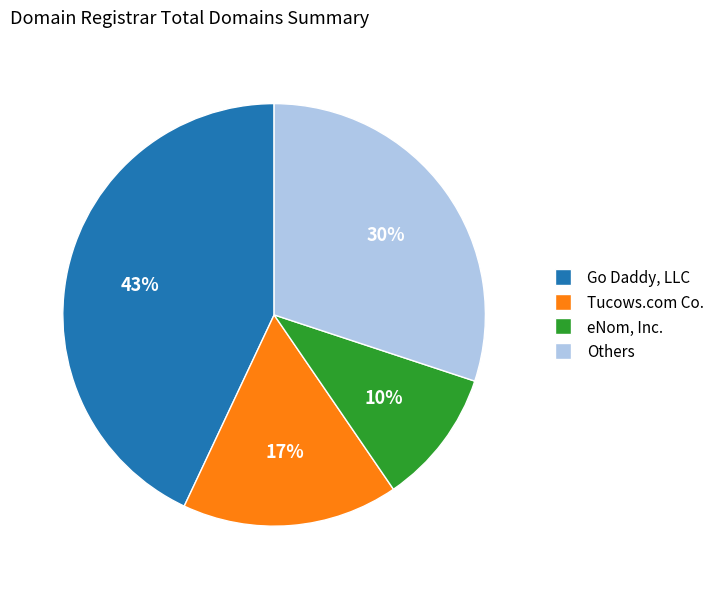

Is there any slice that represents more than half of the pie?

No